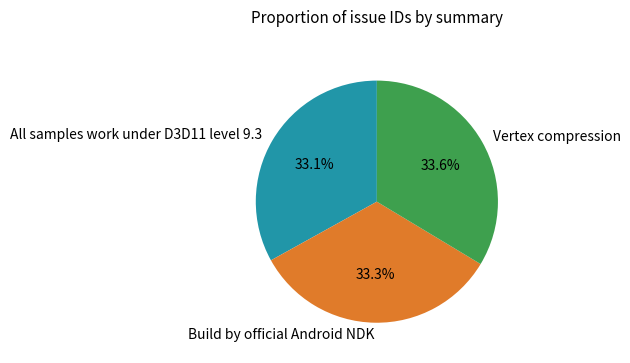

Count the number of slices in the pie.

3